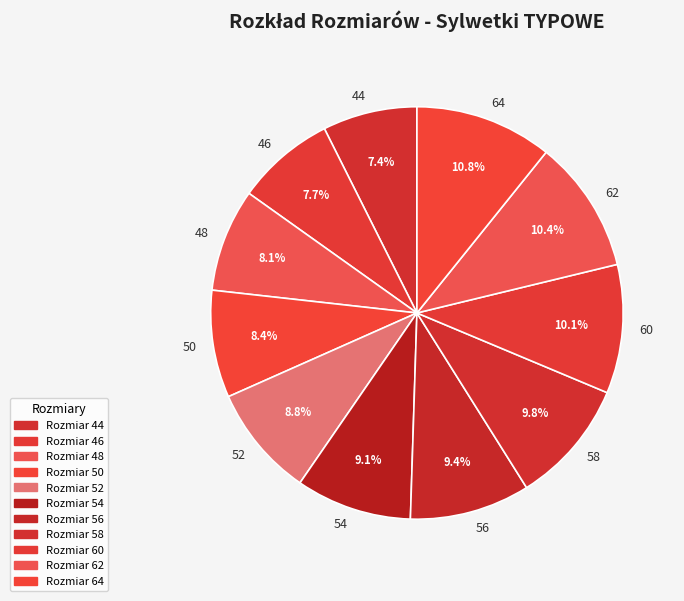

What is the ratio of the value at 62 to the value at 64?

1.0